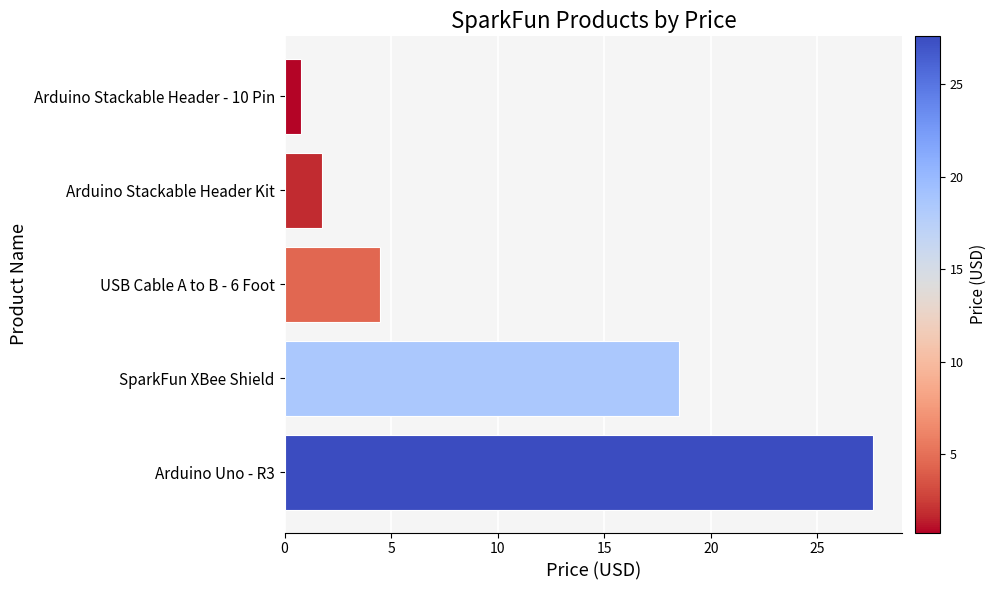

What is the difference between the values at Arduino Stackable Header - 10 Pin and Arduino Stackable Header Kit?

1.0